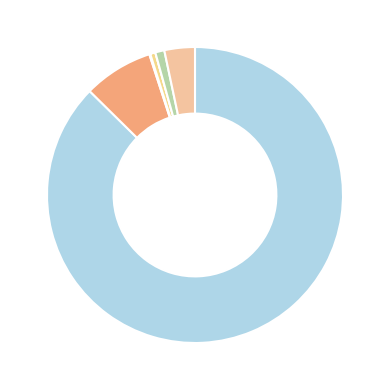

Which category has the smallest portion of the pie?

Native Hawaiian and Other Pacific